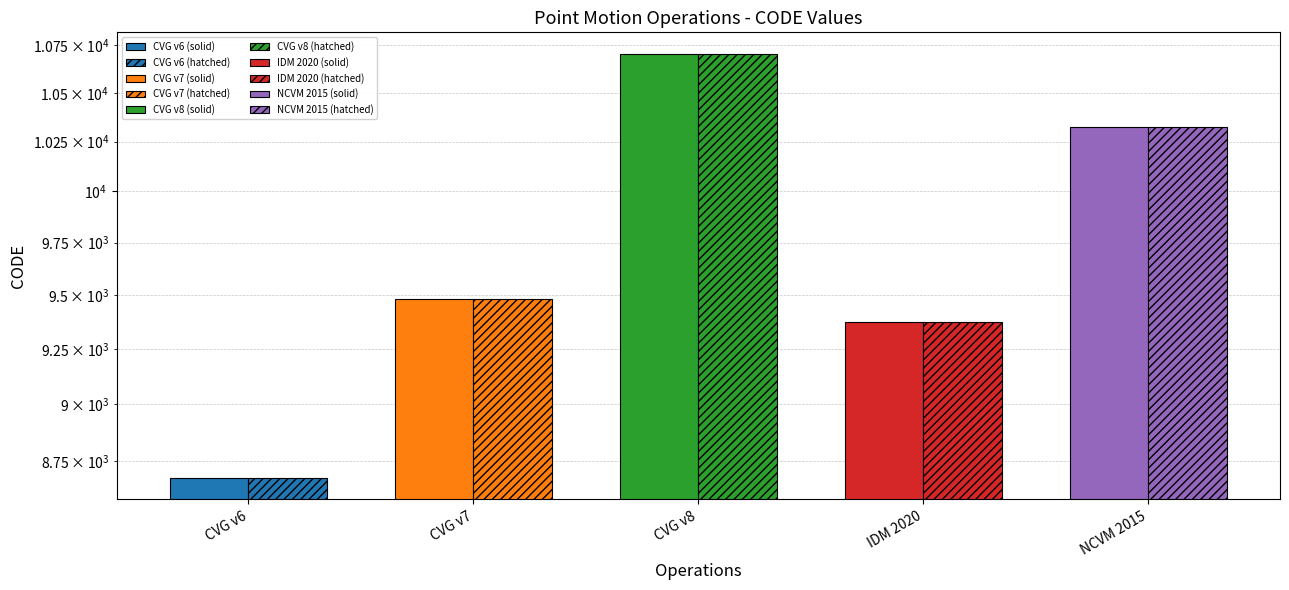

At how many categories does at least one series exceed 8997?

4